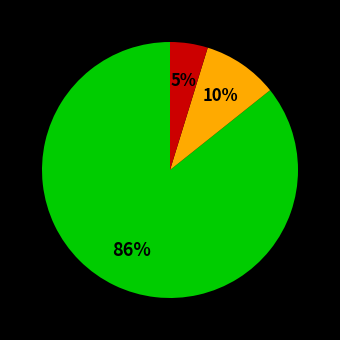

Does any single category account for the majority?

Yes